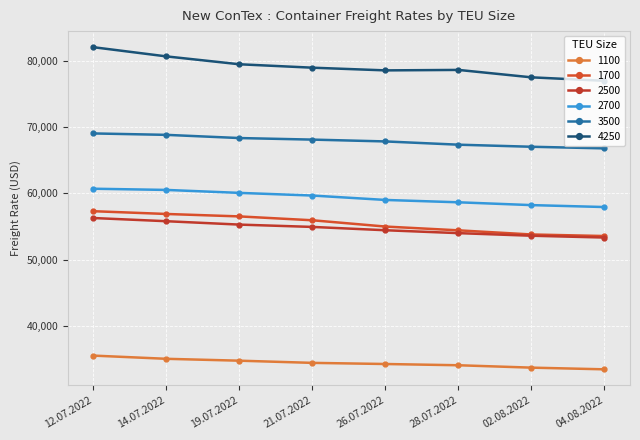

What is the sum of the 1100 values at 02.08.2022 and 26.07.2022?

68037